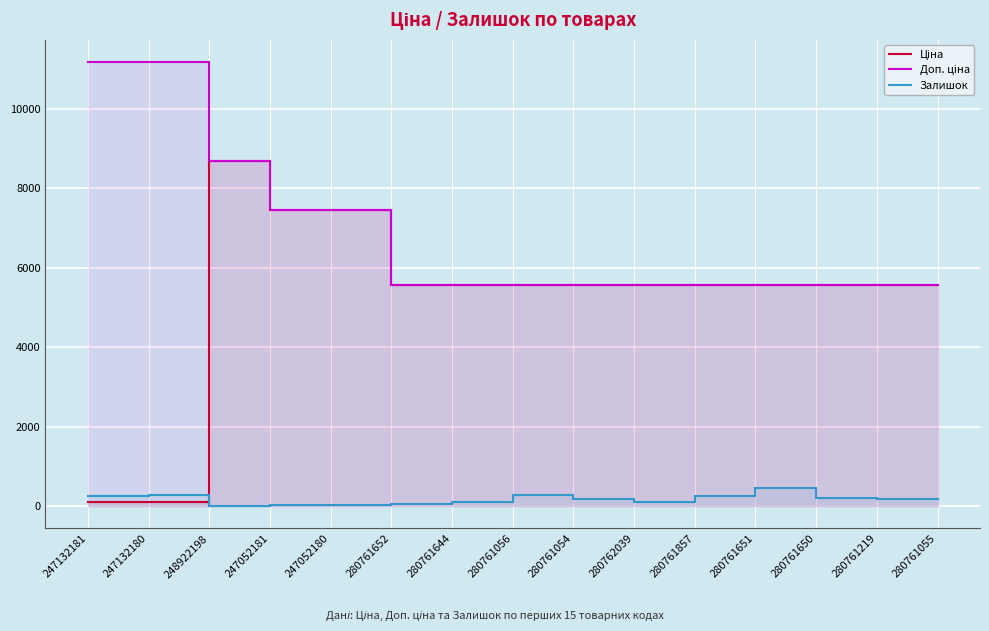

What are all the series names shown in the legend?

Ціна, Доп. ціна, Залишок